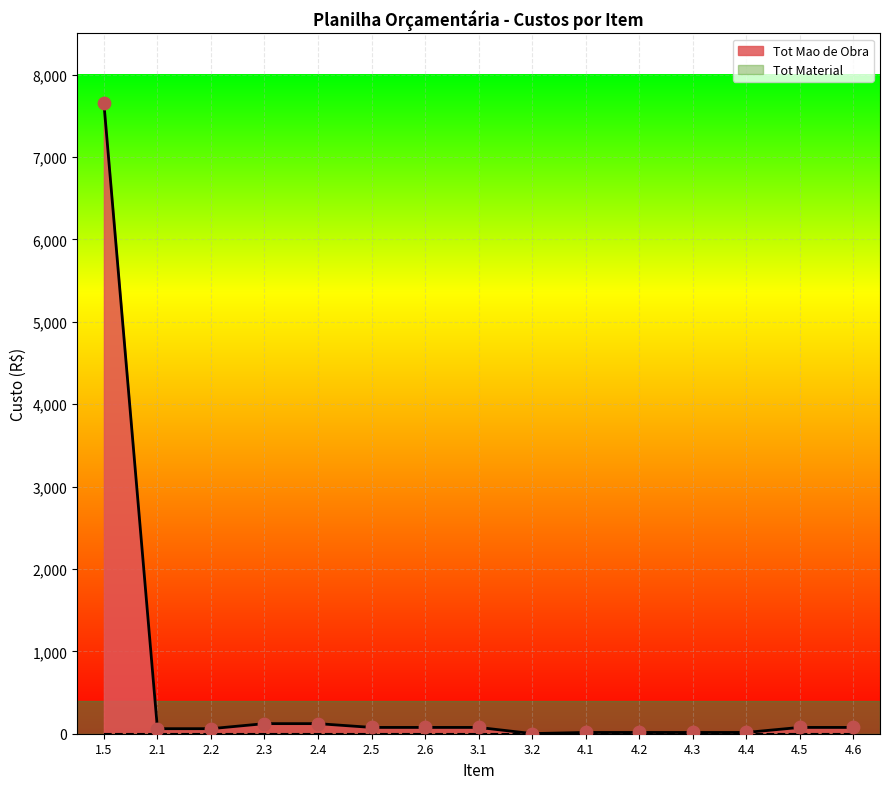

What is the highest value of the Tot Mao de Obra series?

7650.0